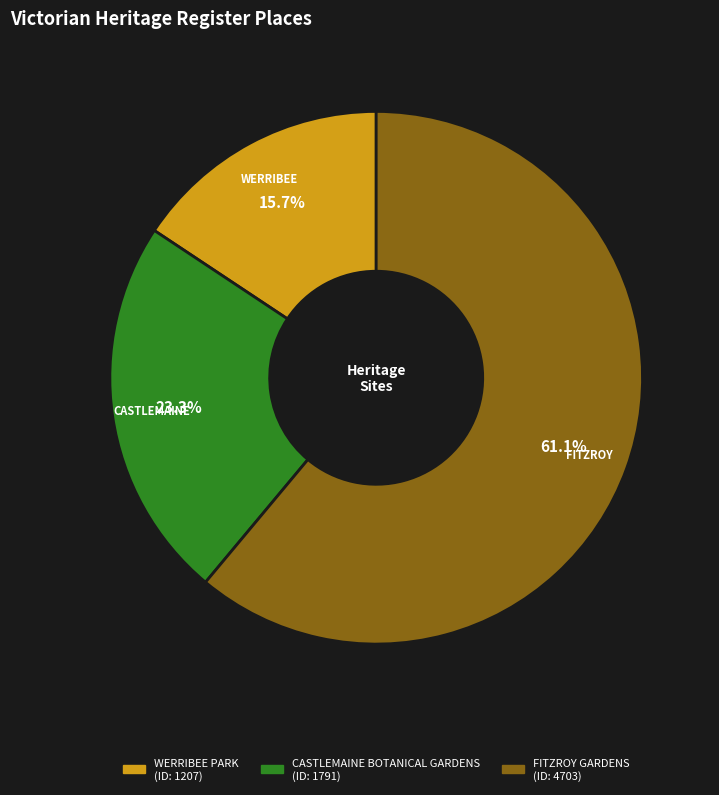

To the nearest percent, what portion does WERRIBEE PARK represent?

16%